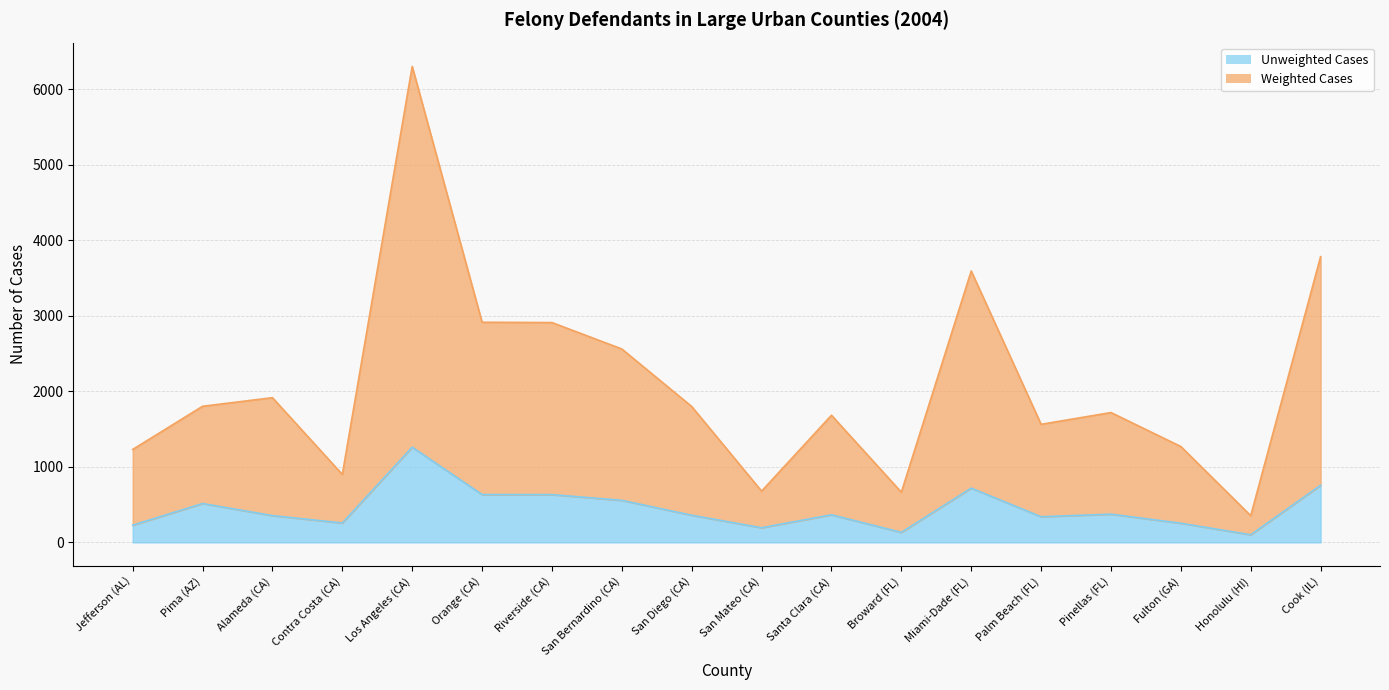

What are all the series names shown in the legend?

Unweighted Cases, Weighted Cases